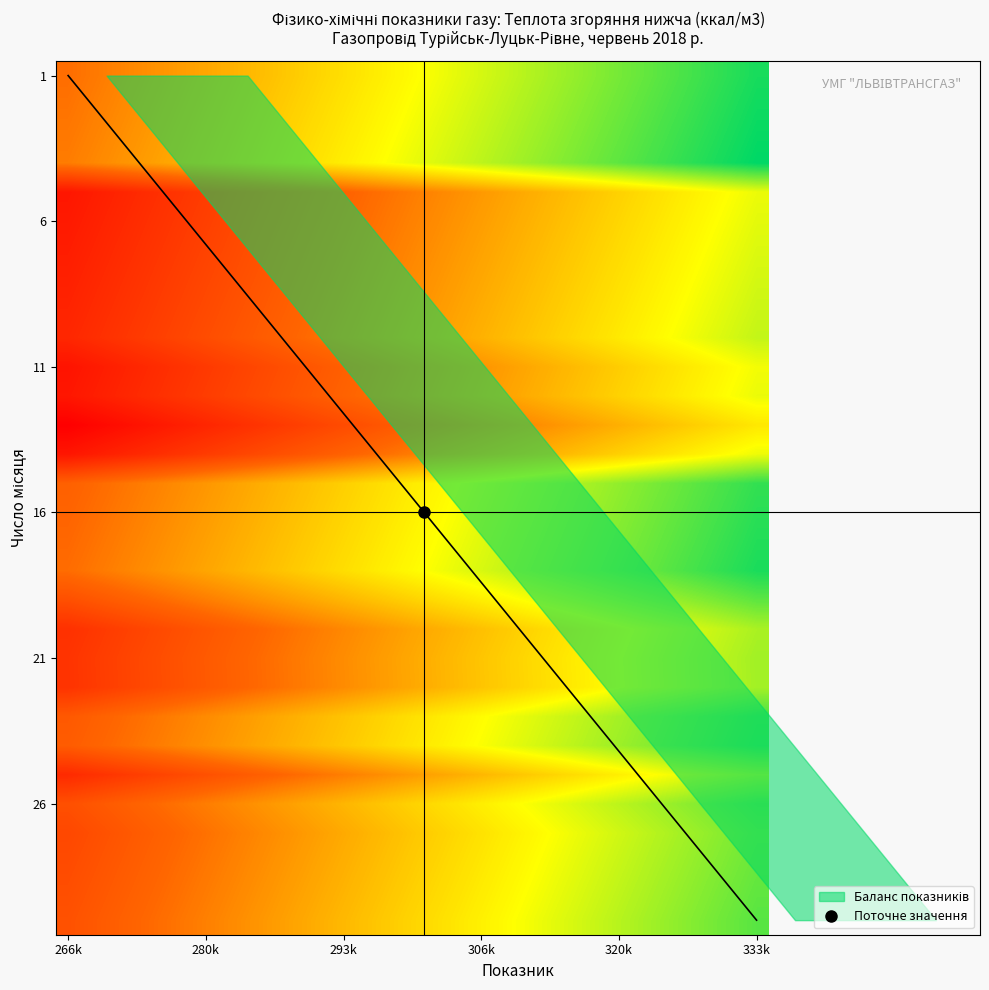

At which category is the sum across all series the highest?

333k